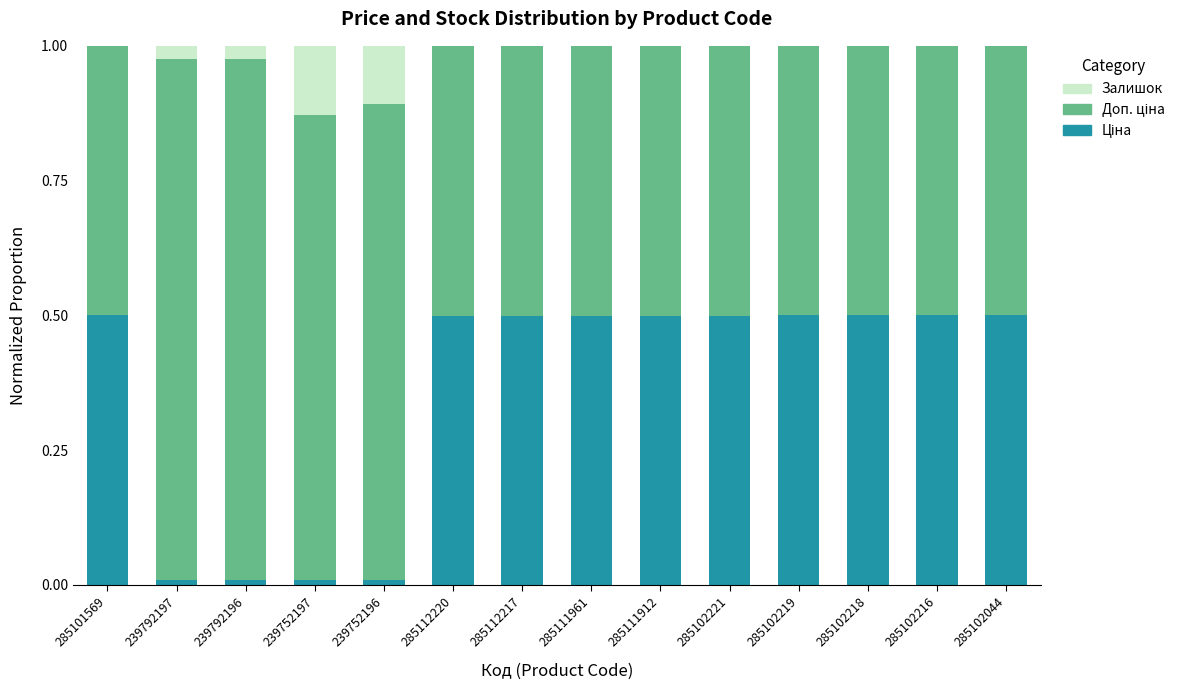

How many data points does each series have?

14